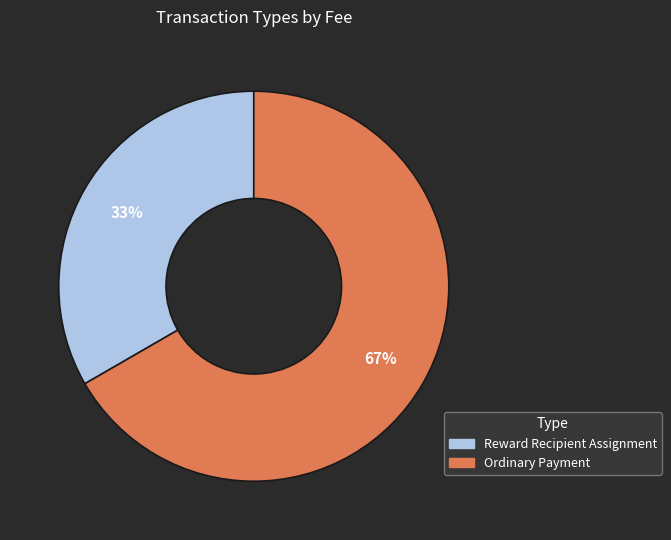

How many segments does this pie chart have?

2